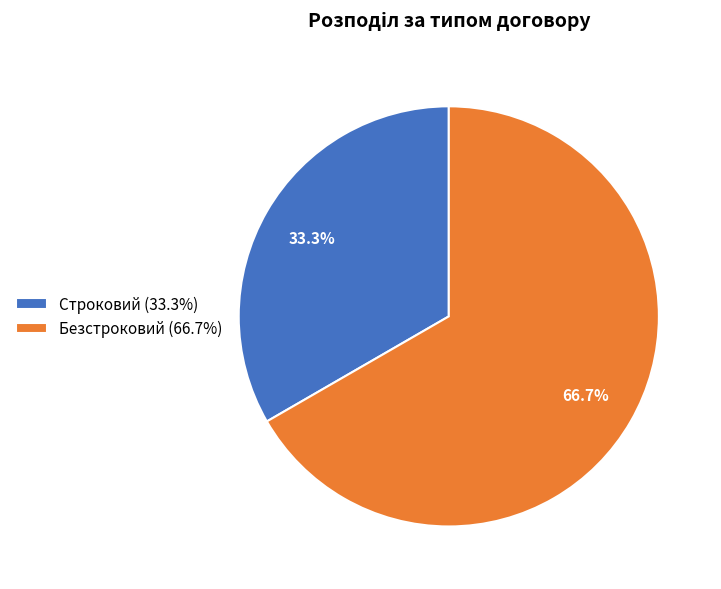

Does any single category account for the majority?

Yes